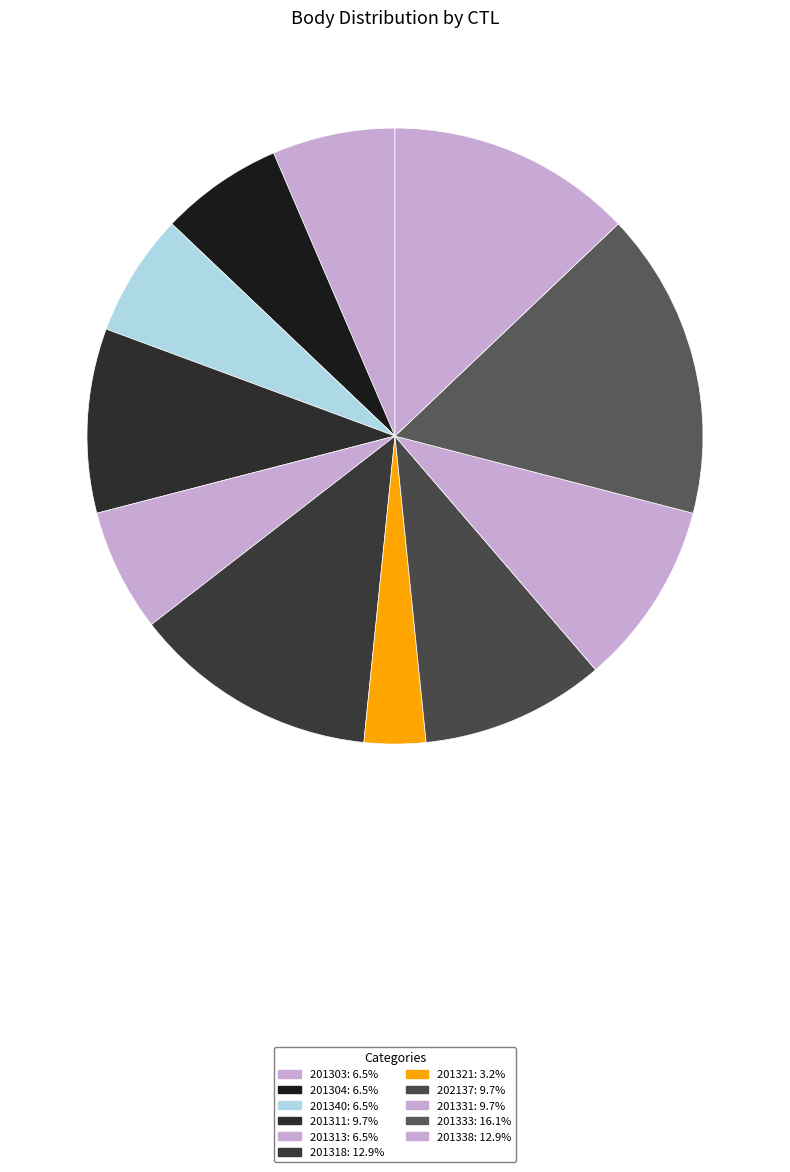

What is the change in value from 201340 to 201321?

-1